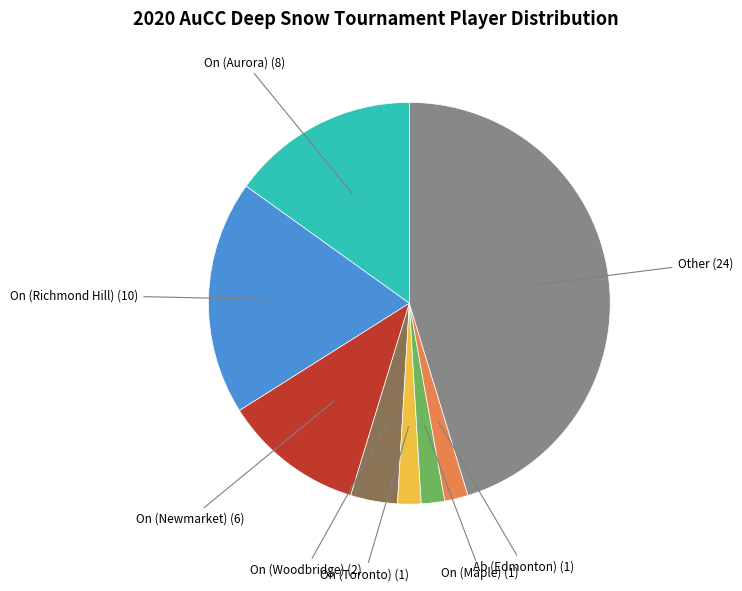

Is there a majority slice in this chart?

No